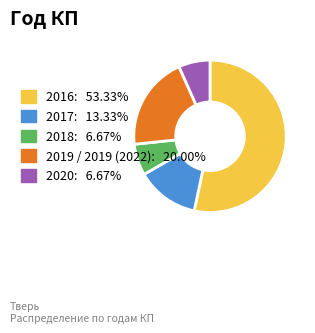

Does any single category account for the majority?

Yes